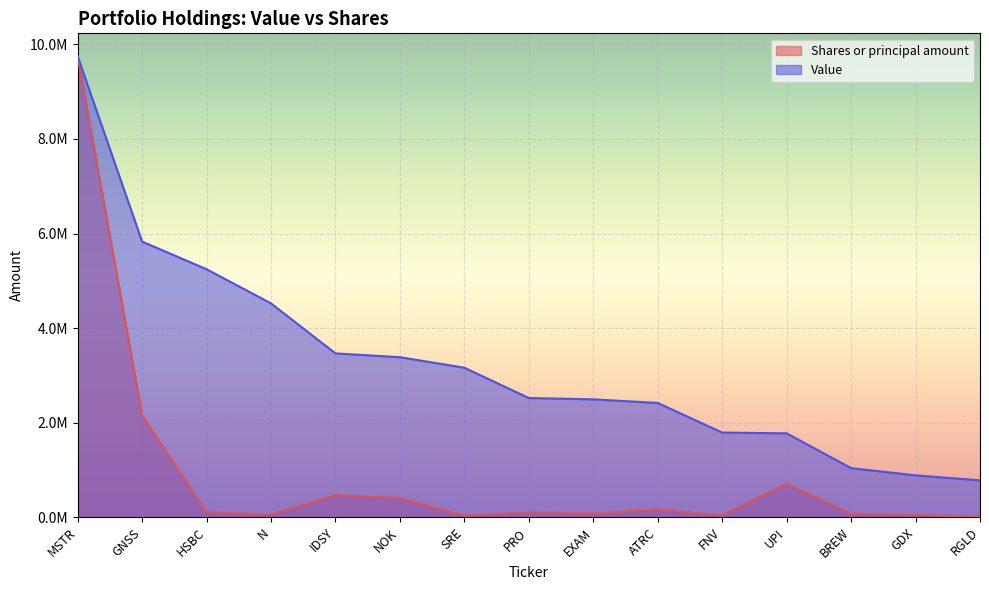

What is the spread (max minus min) of values at BREW?

965000